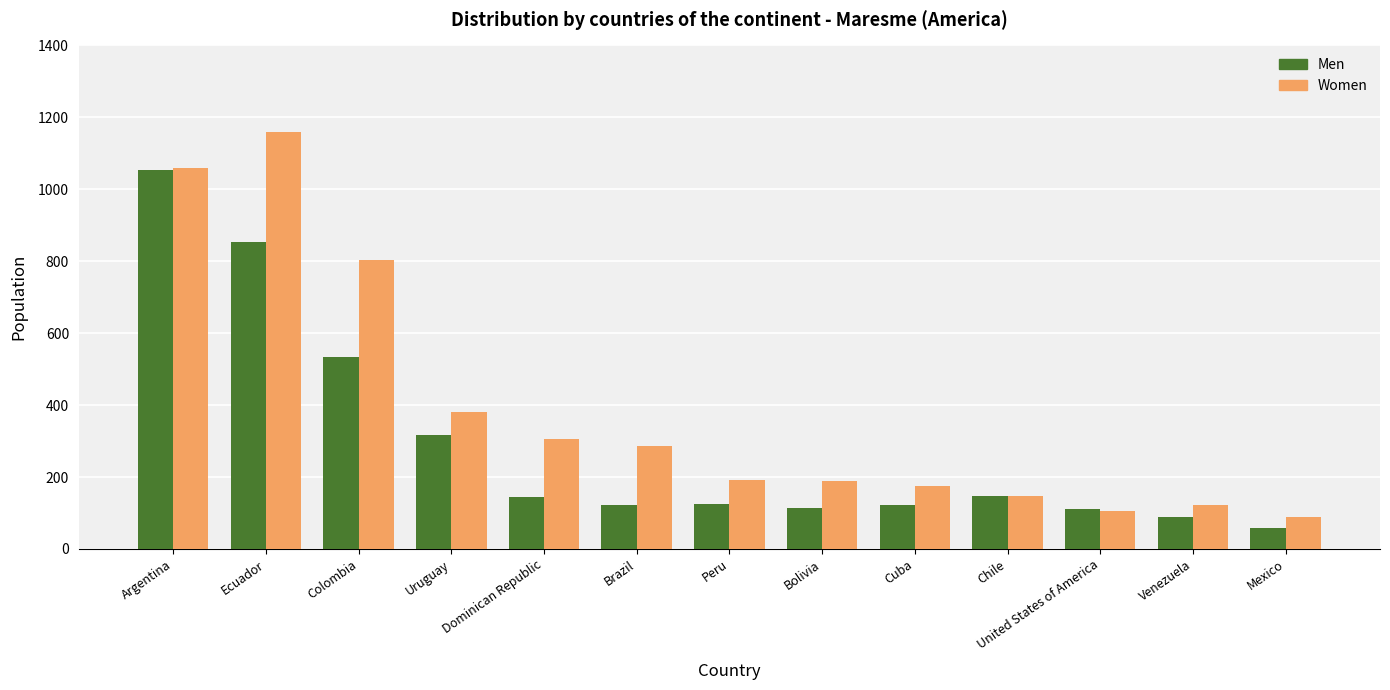

Where is Men nearest to the value 555?

Colombia